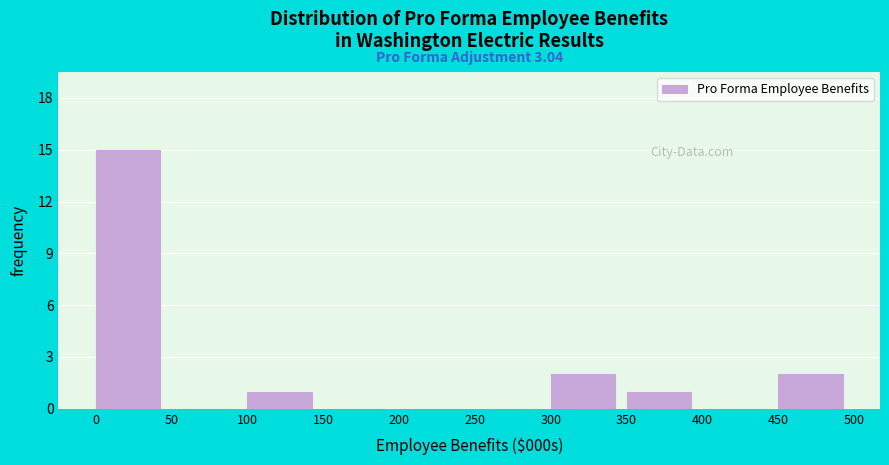

Which range on the x-axis has the tallest bar?

0 to 50